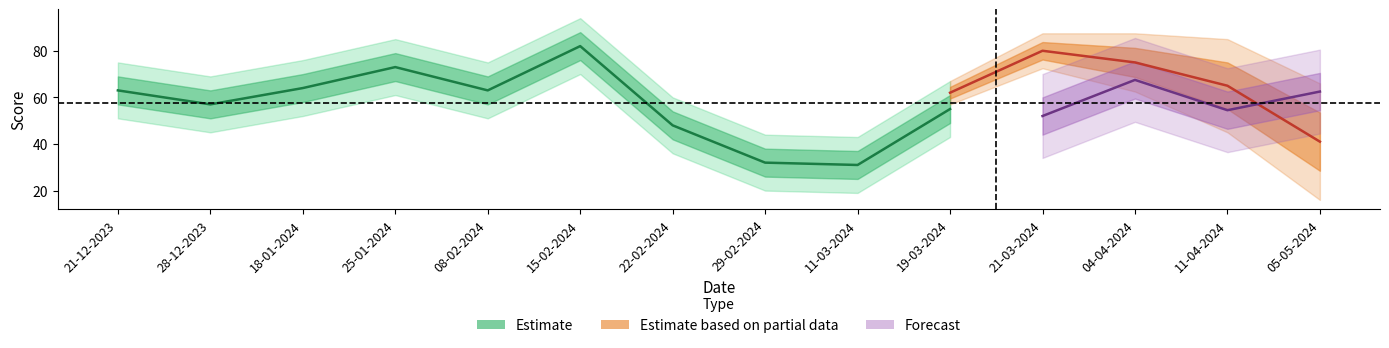

What is the spread (max minus min) of values at 11-04-2024?

21